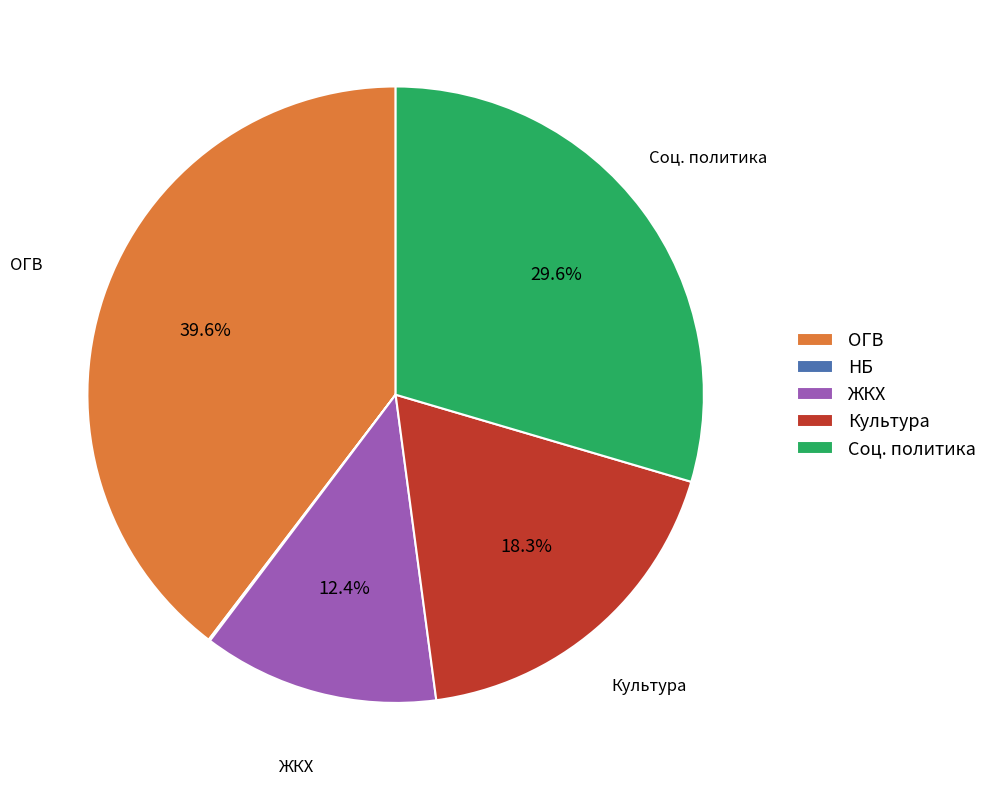

Between ЖКХ and Культура, which is larger?

Культура